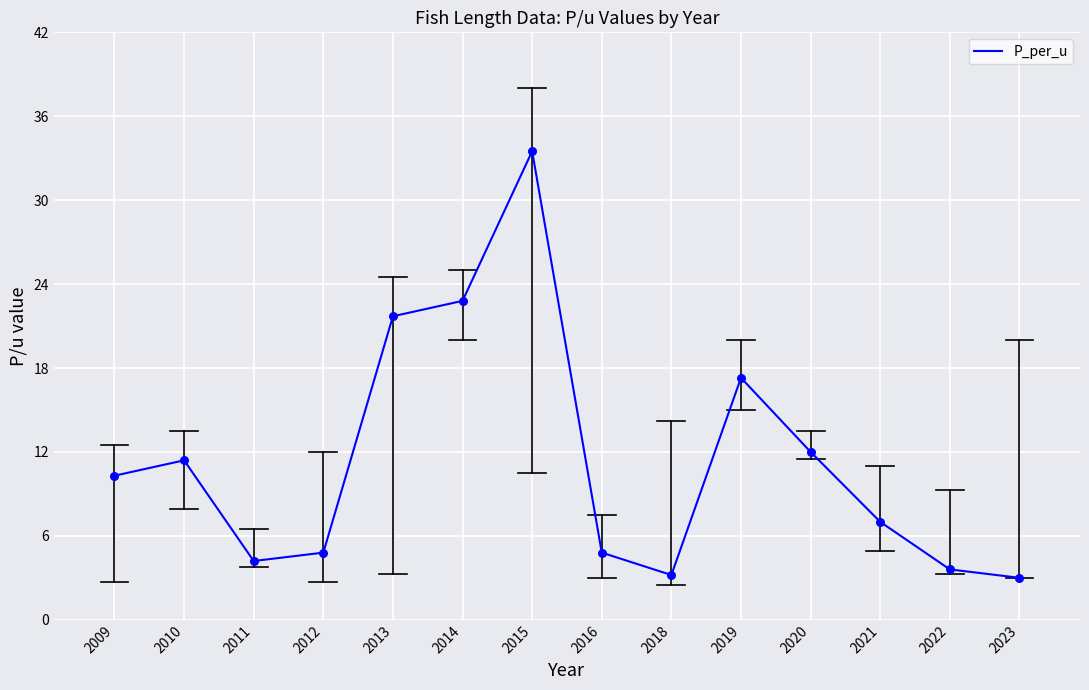

Approximately how many times larger is the value at 2022 compared to 2020?

0.3